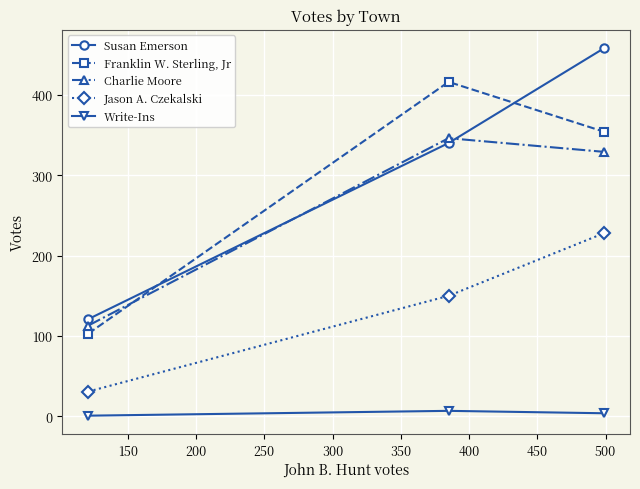

What is the sum of all Charlie Moore values?

788